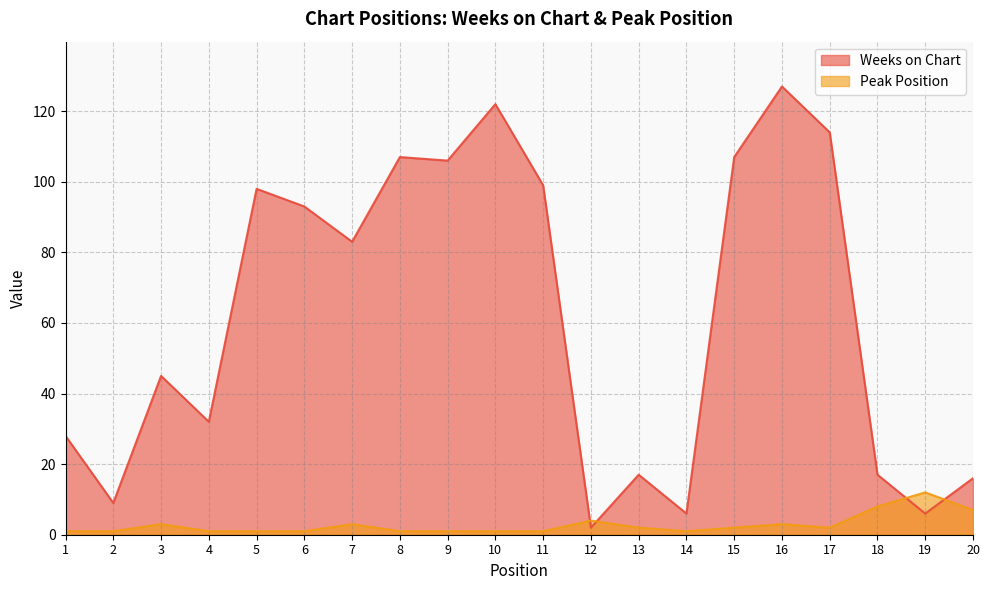

Which series ends up on top after the final intersection of Peak Position and Weeks on Chart?

Weeks on Chart